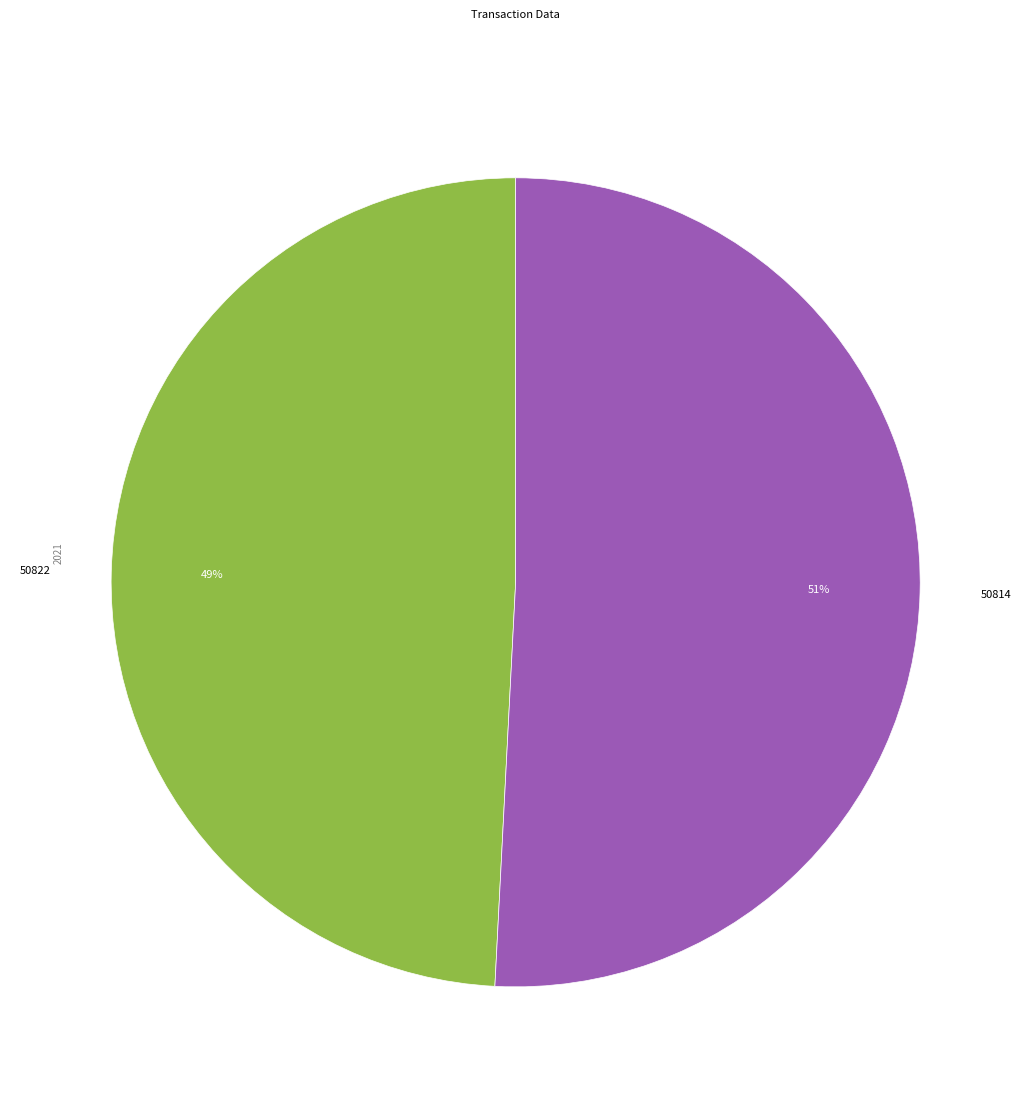

To the nearest percent, what portion does 50814 represent?

51%